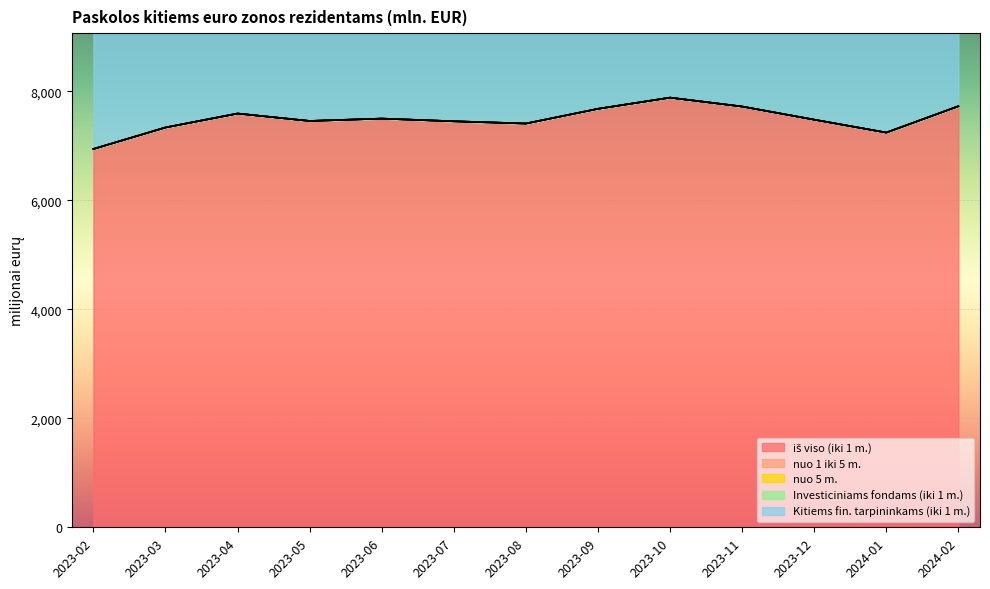

Reading right to left, list all the values displayed in this chart.

iš viso (iki 1 m.): 7727.3	7243.7	7480.5	7721.6	7885.0	7679.6	7409.5	7450.8	7500.1	7456.8	7593.0	7337.1	6942.8
nuo 1 iki 5 m.: 0.0	0.0	0.0	0.0	0.0	0.0	0.0	0.0	0.0	0.0	0.0	0.0	0.0
nuo 5 m.: 0.0	0.0	0.0	0.0	0.0	0.0	0.0	0.0	0.0	0.0	0.0	0.0	0.0
Investiciniams fondams (iki 1 m.): 0.0	0.0	0.0	0.0	0.0	0.0	0.0	0.0	0.0	0.0	0.0	0.0	0.0
Kitiems fin. tarpininkams (iki 1 m.): 7727.3	7243.7	7480.5	7721.6	7885.0	7679.6	7409.5	7450.8	7500.1	7456.8	7593.0	7337.1	6942.8